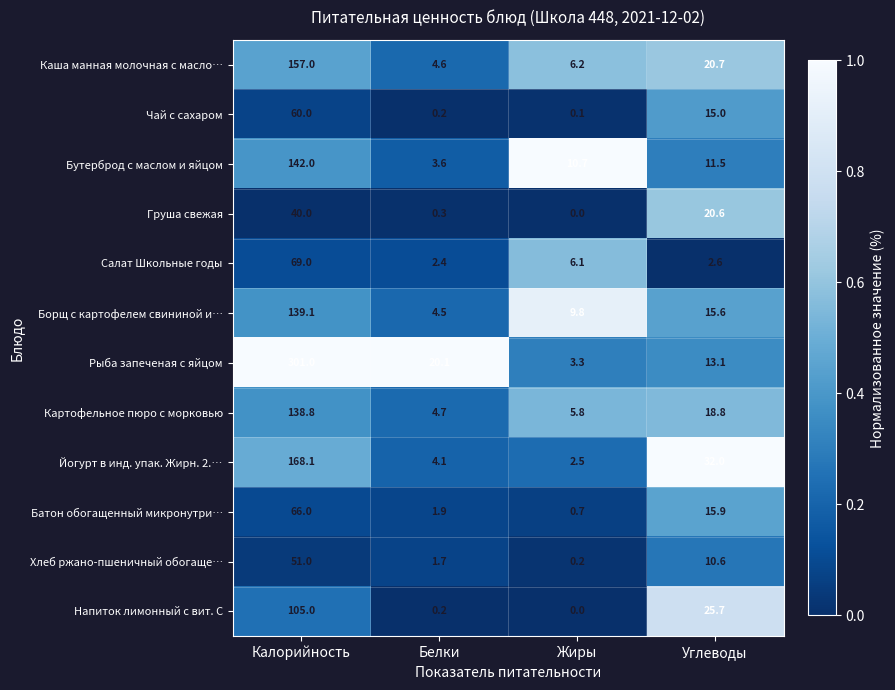

What is the difference between the highest and lowest values at Белки?

19.9